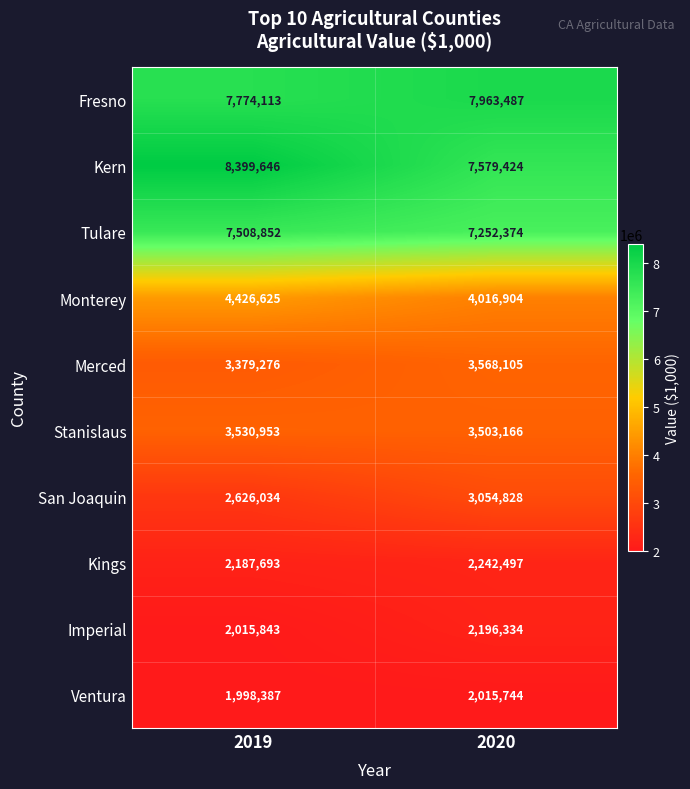

Reading right to left, what are all the values shown in this chart?

Fresno: 2020=7963487	2019=7774113
Kern: 2020=7579424	2019=8399646
Tulare: 2020=7252374	2019=7508852
Monterey: 2020=4016904	2019=4426625
Merced: 2020=3568105	2019=3379276
Stanislaus: 2020=3503166	2019=3530953
San Joaquin: 2020=3054828	2019=2626034
Kings: 2020=2242497	2019=2187693
Imperial: 2020=2196334	2019=2015843
Ventura: 2020=2015744	2019=1998387